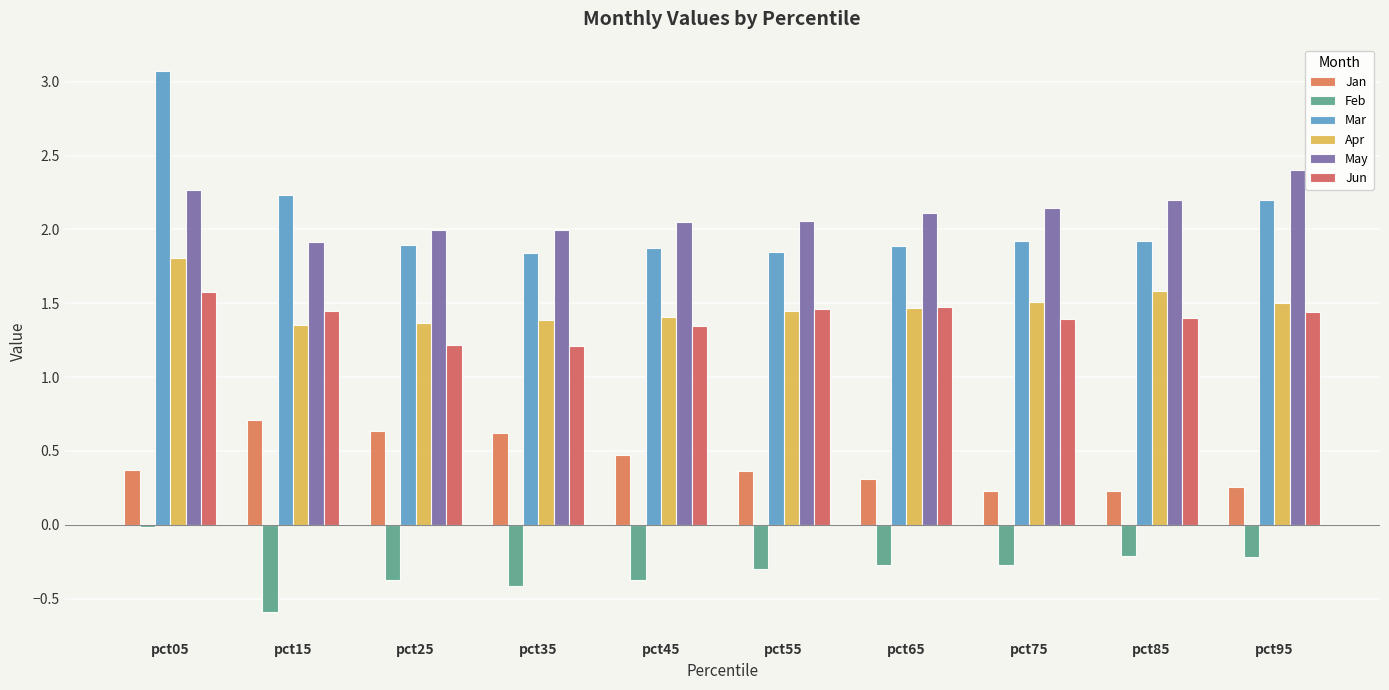

How many bars are there in each group?

6